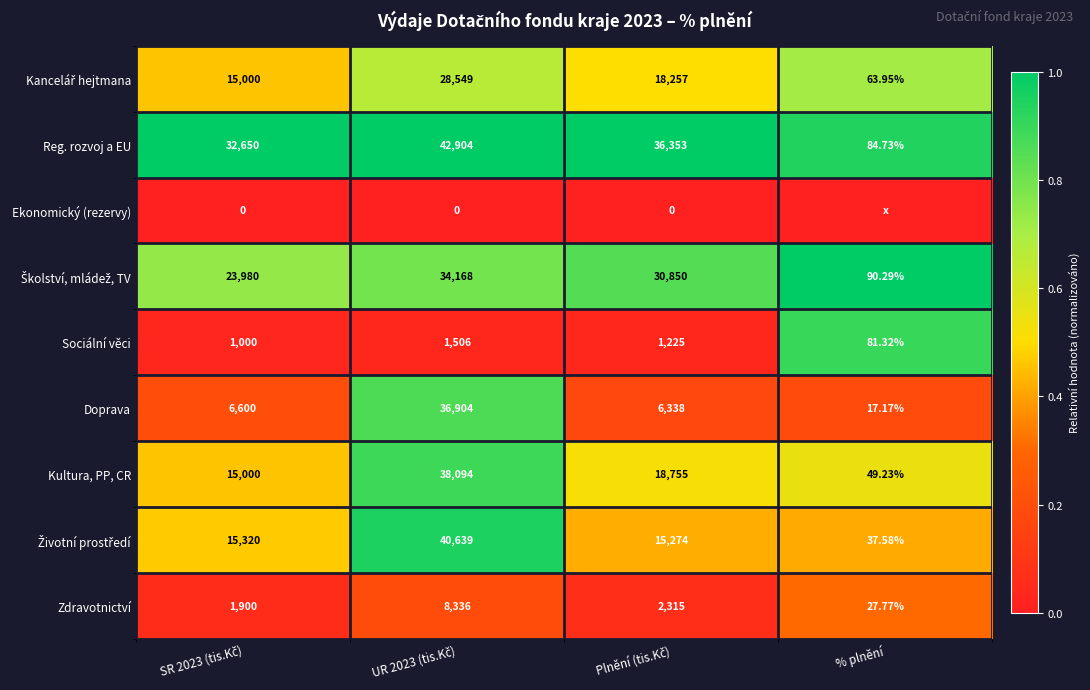

Count the number of categories in the chart.

4